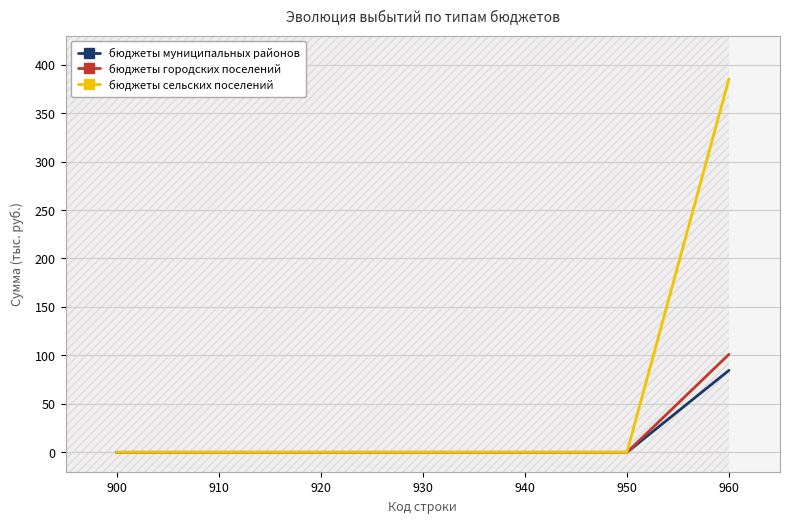

Reading left to right, list all the values displayed in this chart.

бюджеты муниципальных районов: 900=0.0	910=0.0	920=0.0	930=0.0	940=0.0	950=0.0	960=84592.6
бюджеты городских поселений: 900=0.0	910=0.0	920=0.0	930=0.0	940=0.0	950=0.0	960=101099.2
бюджеты сельских поселений: 900=0.0	910=0.0	920=0.0	930=0.0	940=0.0	950=0.0	960=385315.5